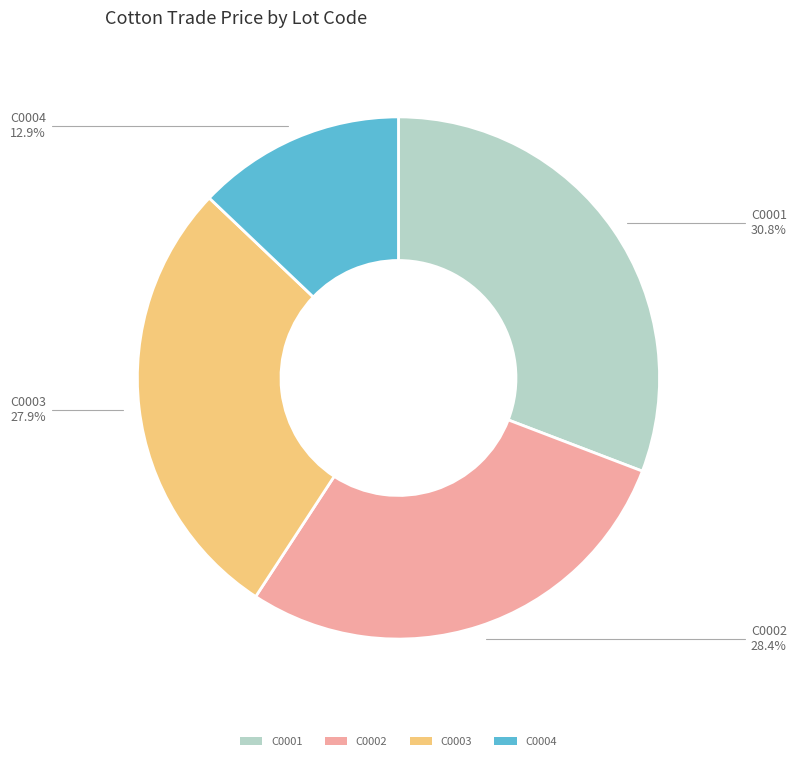

How much of the chart is everything except C0003?

72.1%